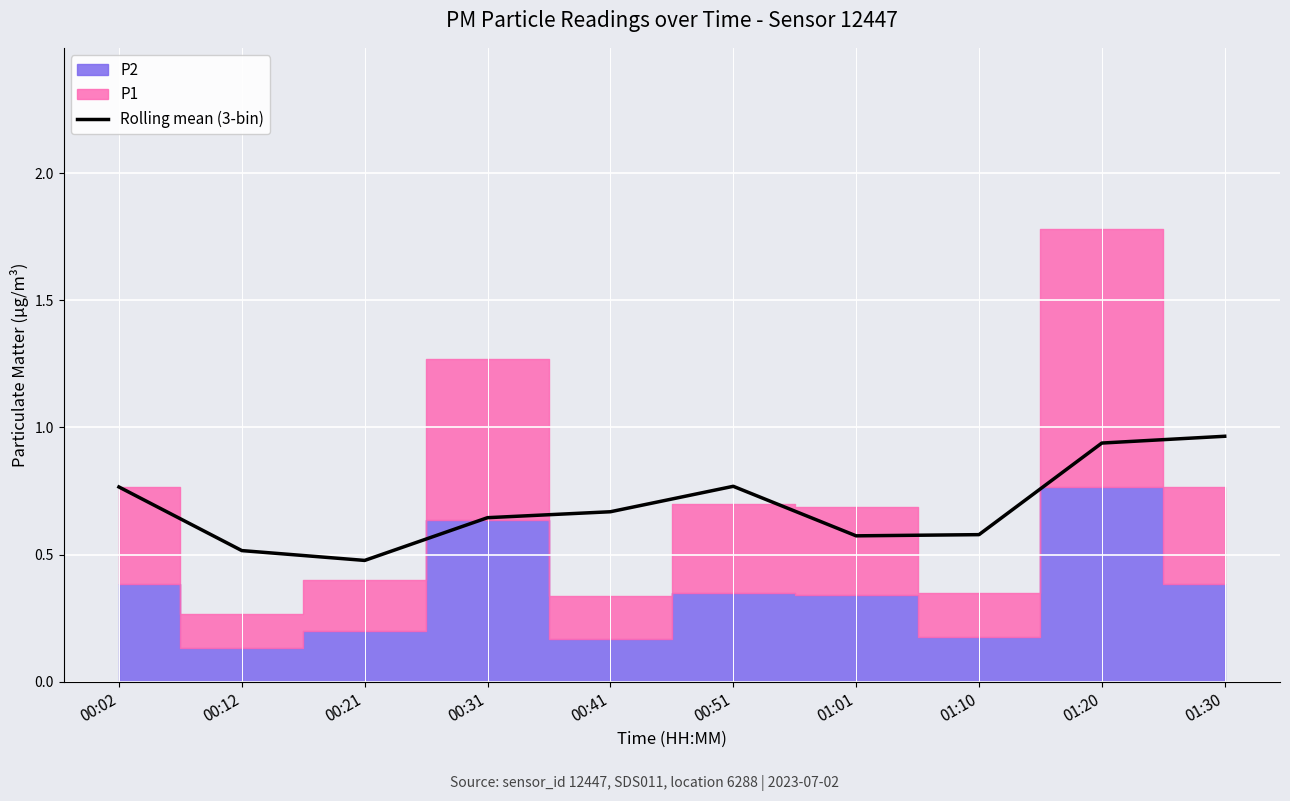

Is it true that Rolling mean (3-bin) equals 0.4 at 01:10?

False